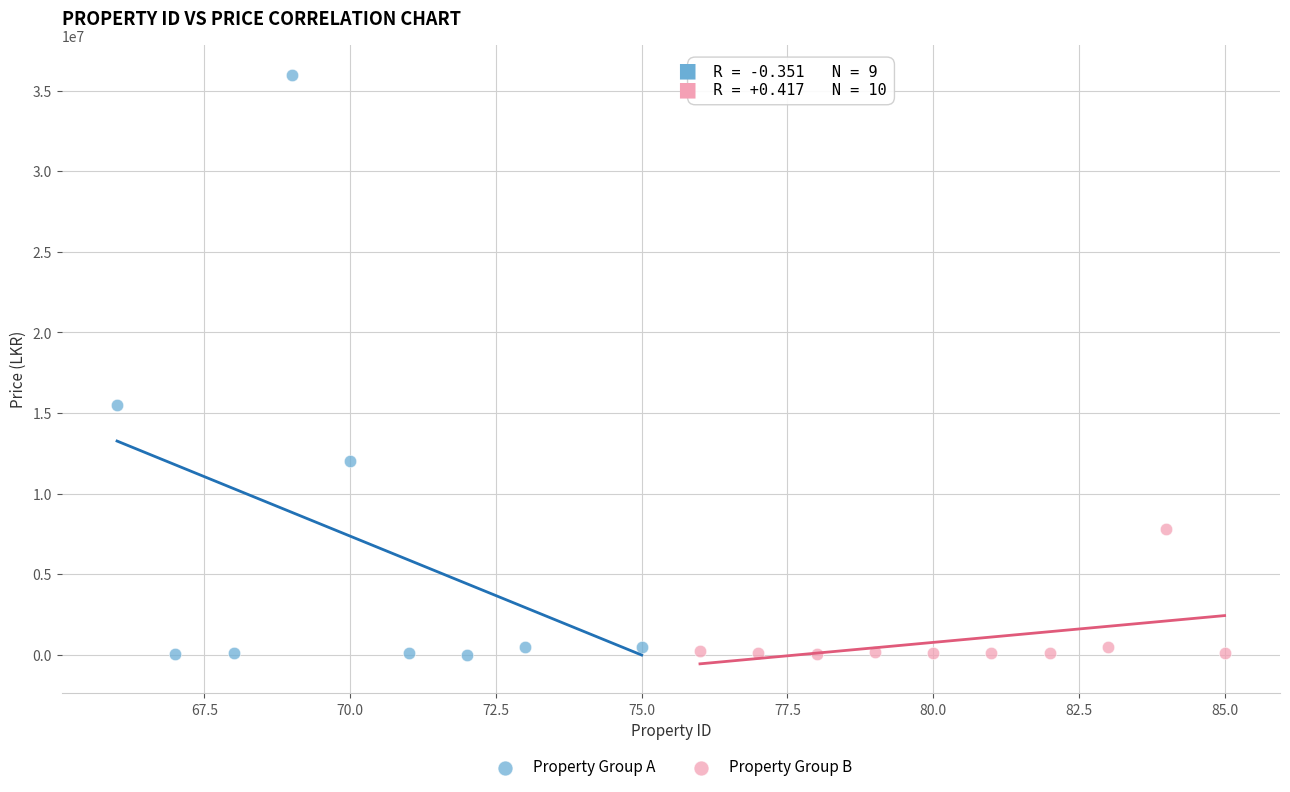

Which series reaches the maximum Y coordinate?

Property Group A